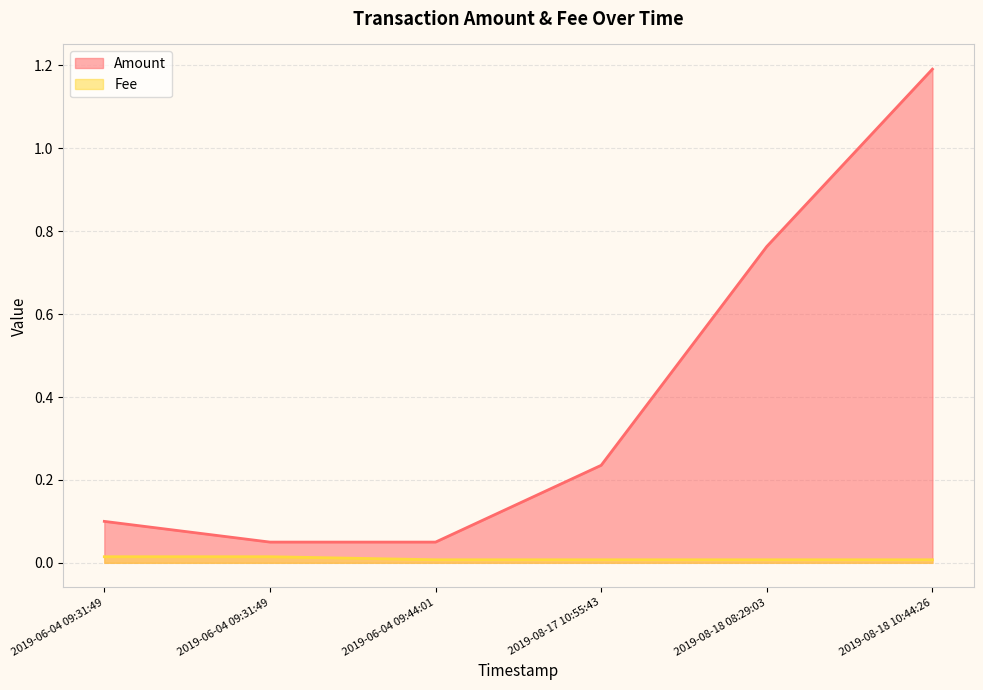

What is the spread (max minus min) of values at 2019-08-17 10:55:43?

0.2